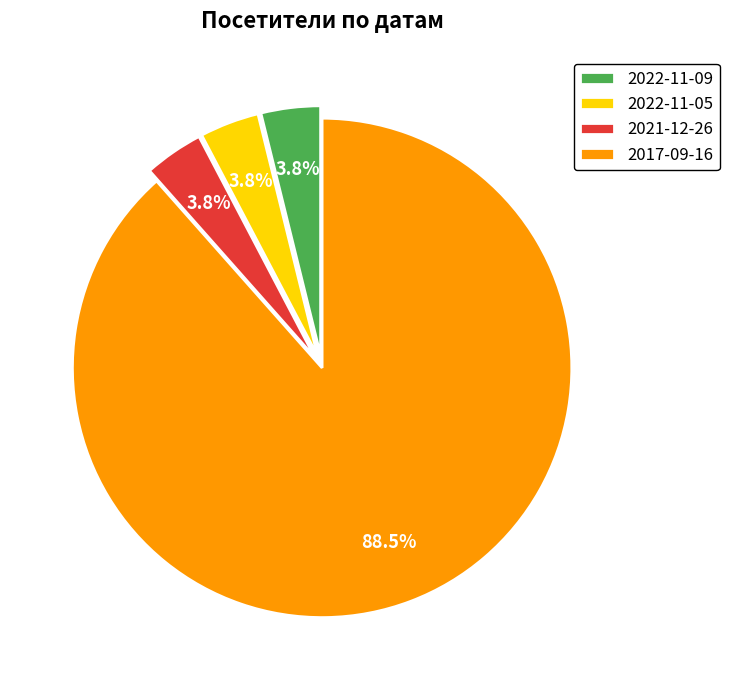

To the nearest percent, what is the difference between the largest and smallest slice percentages?

85%